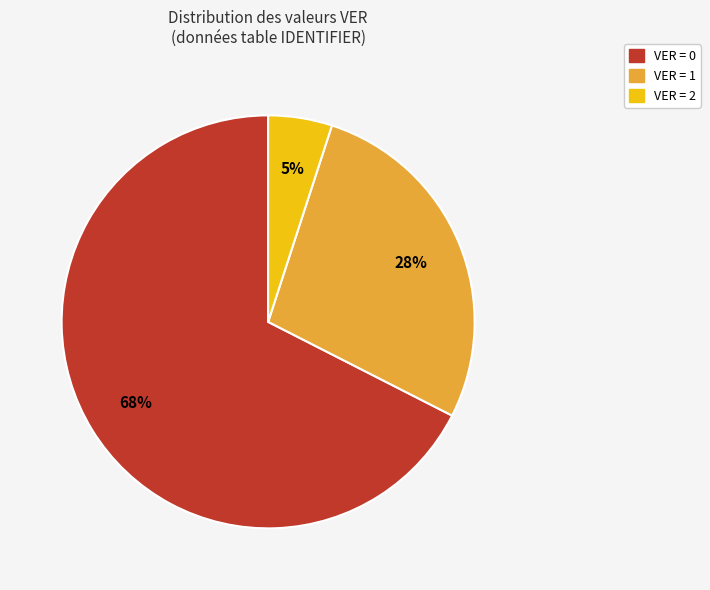

Count the number of slices in the pie.

3